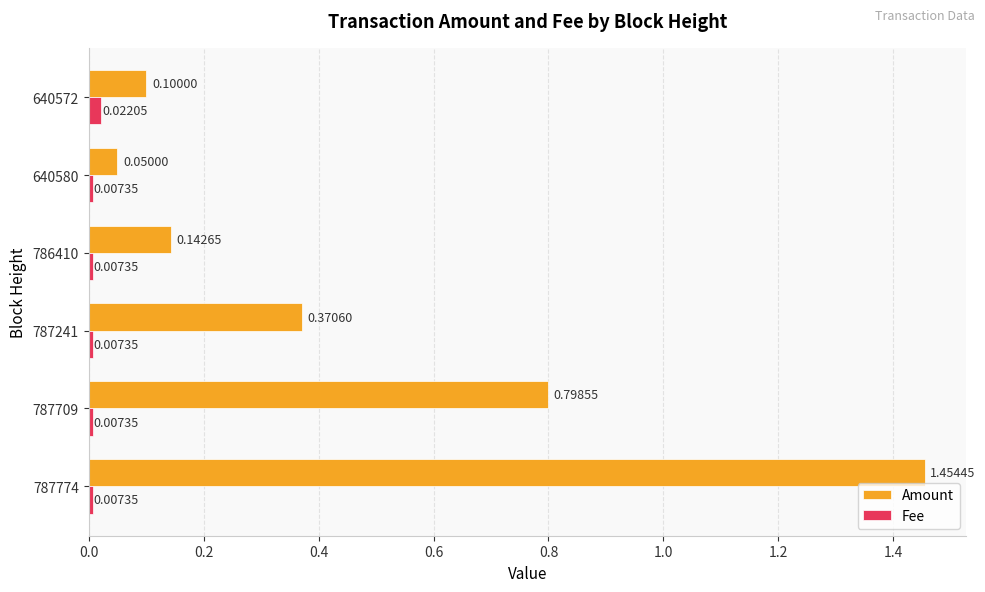

Which series has the largest range (max minus min)?

Amount